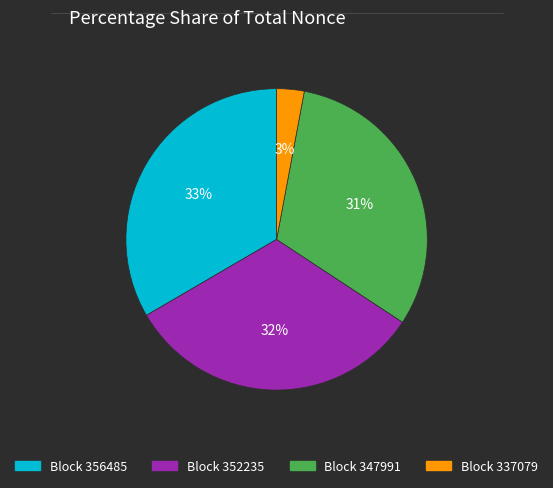

Is there any slice that represents more than half of the pie?

No